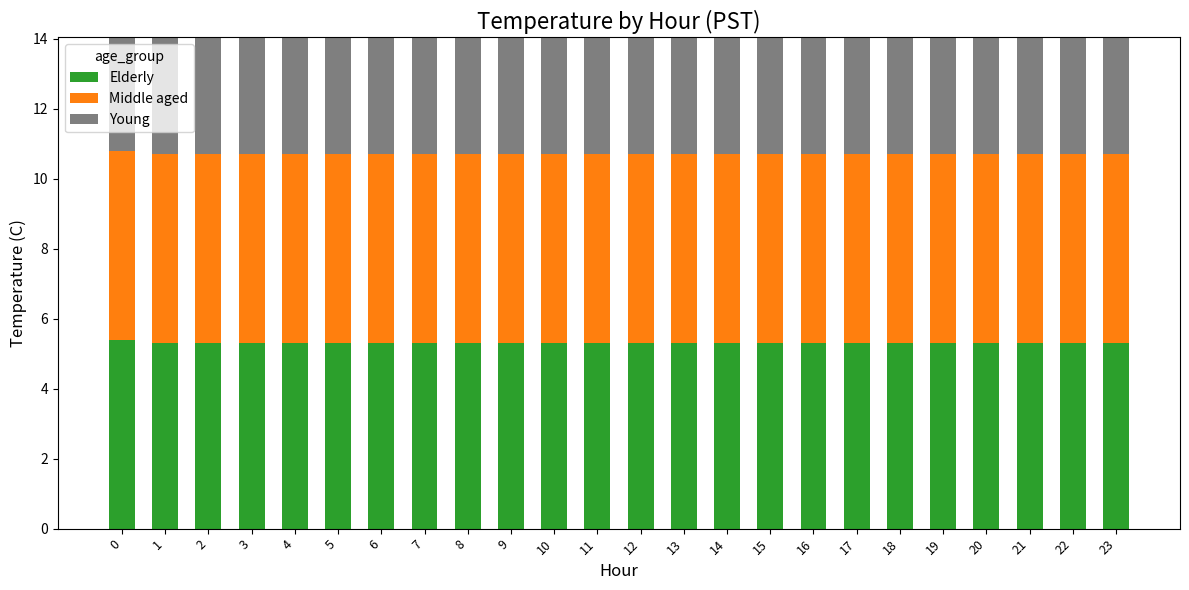

Rank the categories by Middle aged value from lowest to highest.

0, 1, 2, 3, 4, 5, 6, 7, 8, 9, 10, 11, 12, 13, 14, 15, 16, 17, 18, 19, 20, 21, 22, 23